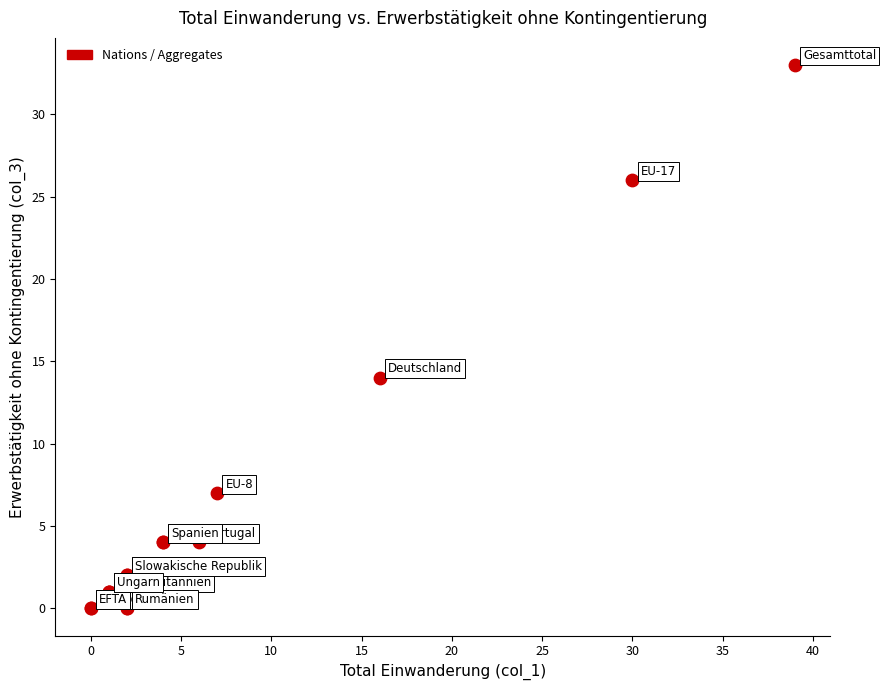

What Y value in the scatter plot is closest to 16?

14